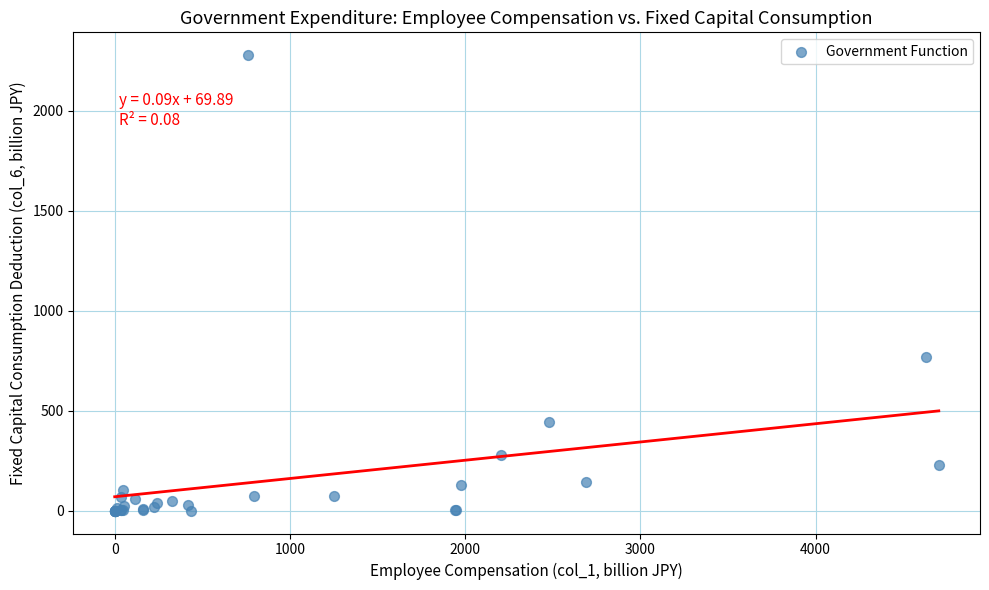

What Y value in the scatter plot is closest to 1139?

770.8